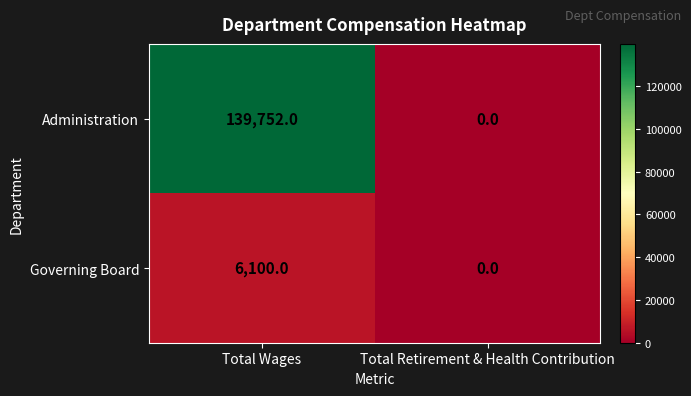

Reading left to right, what are all the values shown in this chart?

Administration: 139752	0
Governing Board: 6100	0